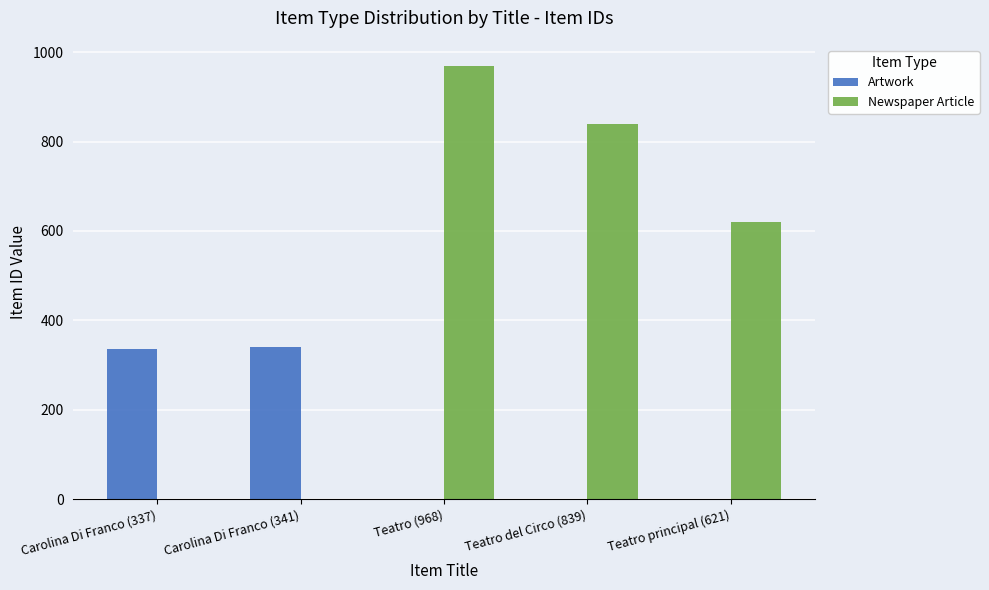

True or false: Artwork has a value of 121 at Carolina Di Franco (337).

False